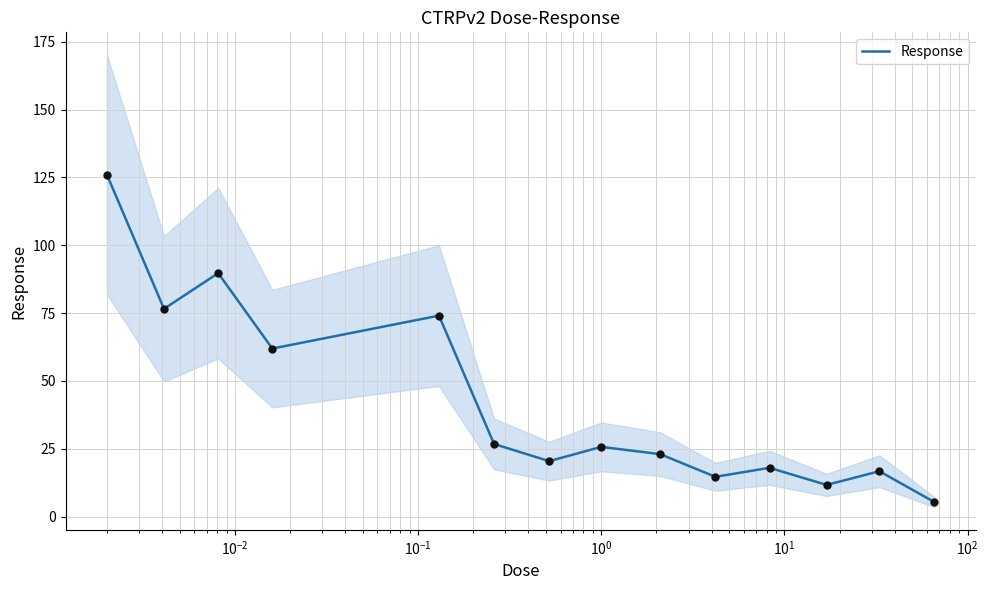

What is the minimum value for Response?

5.3